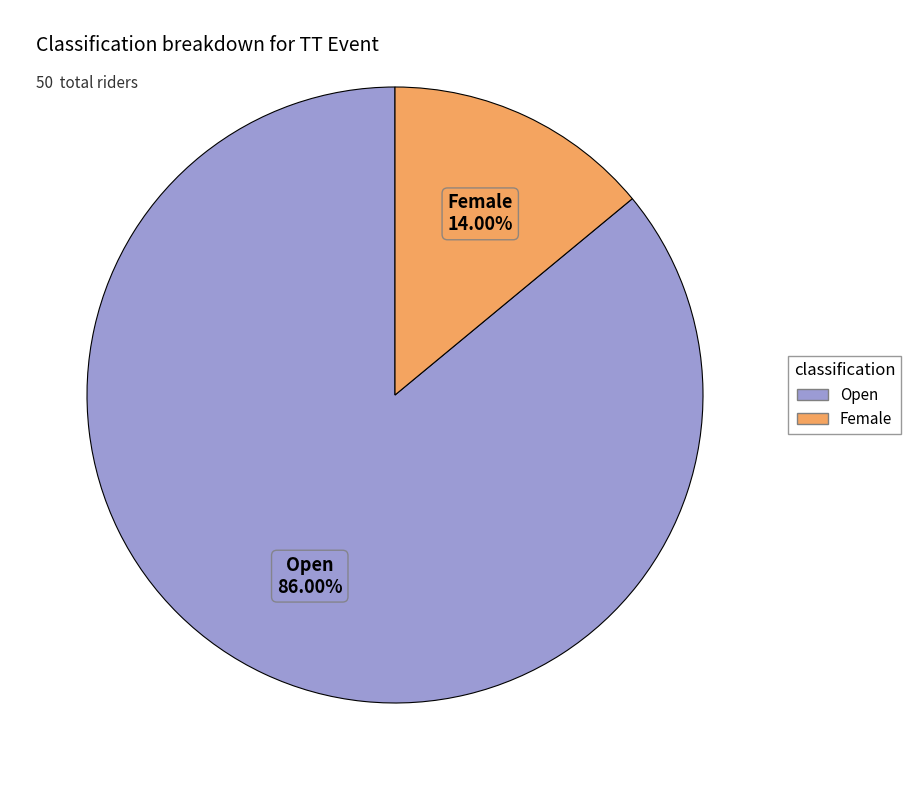

Which slice is the smallest?

Female